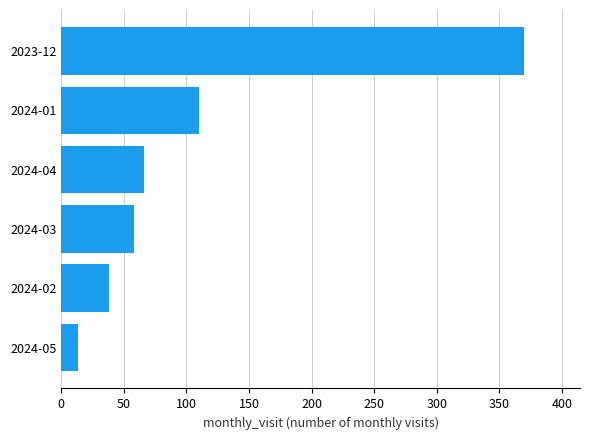

What is the average value?

109